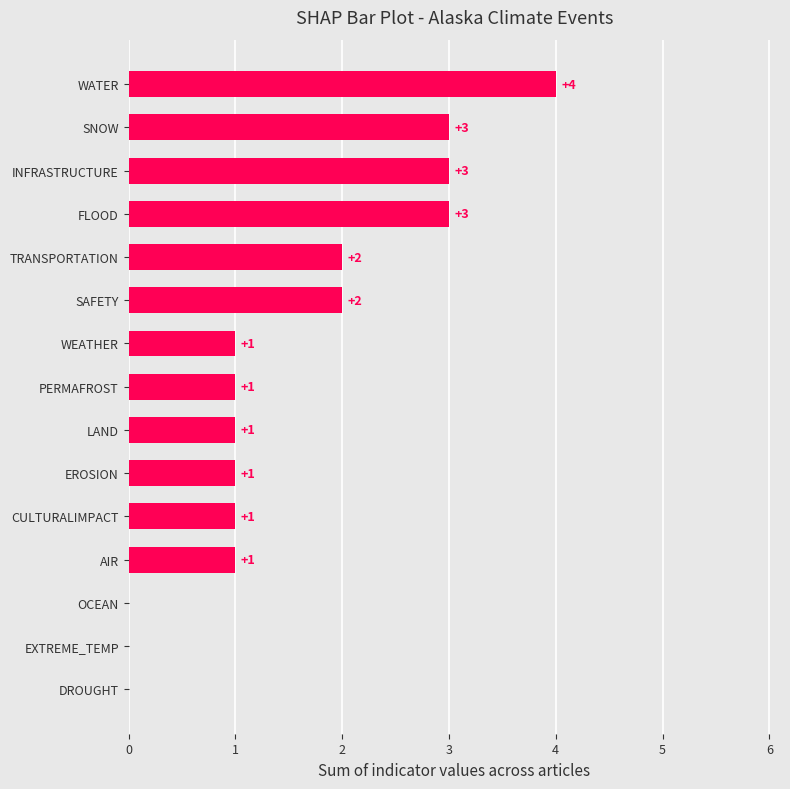

How many distinct data groups are displayed?

1